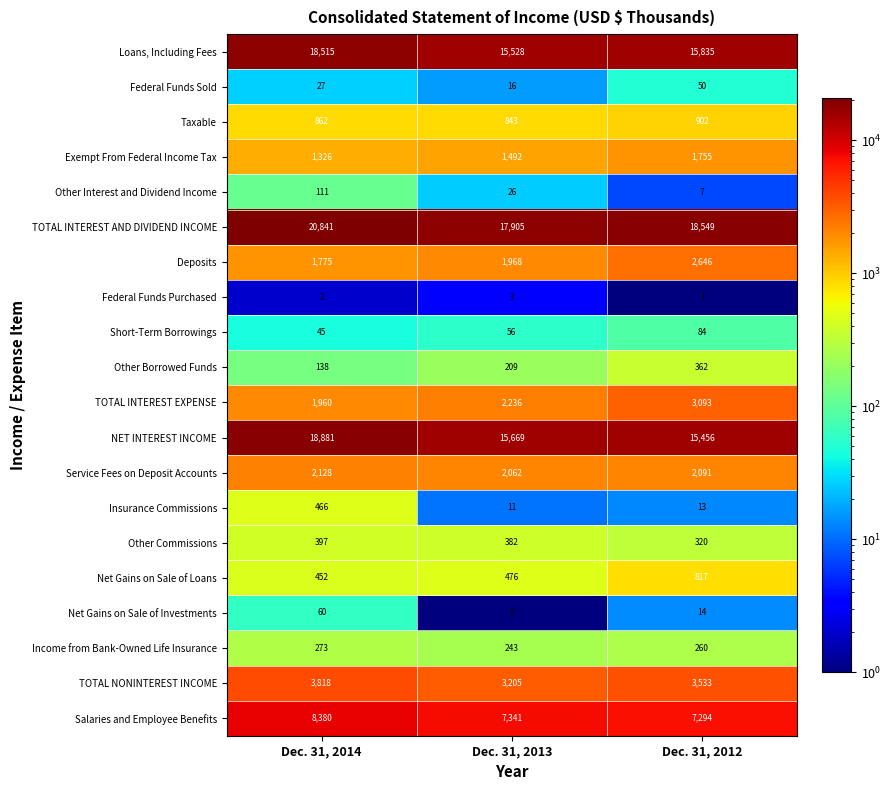

What is the sum of all Taxable values?

2607